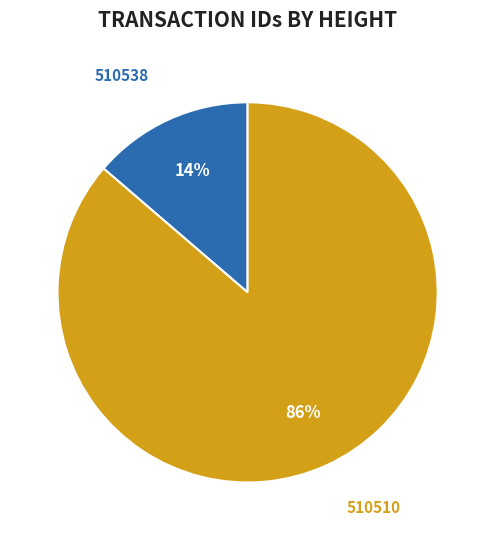

To the nearest percent, what is the average slice percentage?

50%